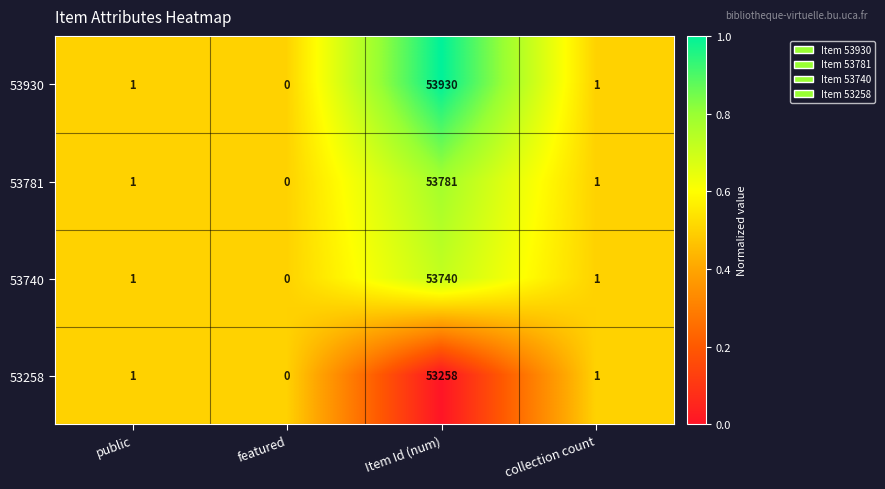

List the series in order of their peak value, lowest first.

53258, 53740, 53781, 53930